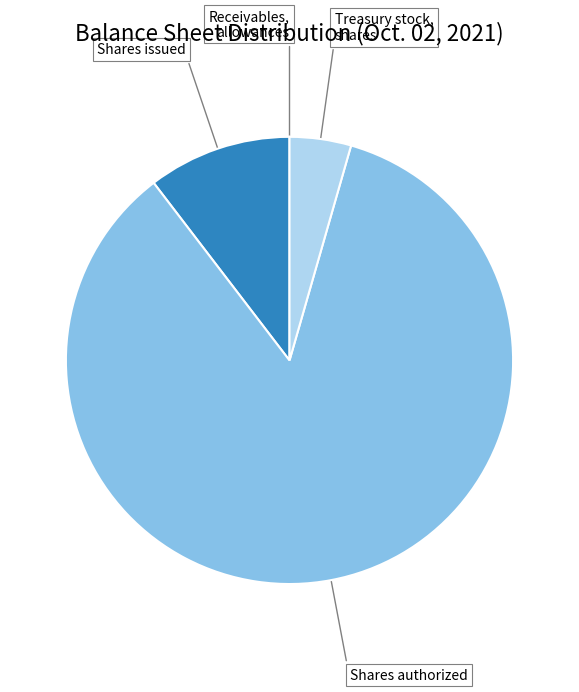

How many slices are in this pie chart?

4